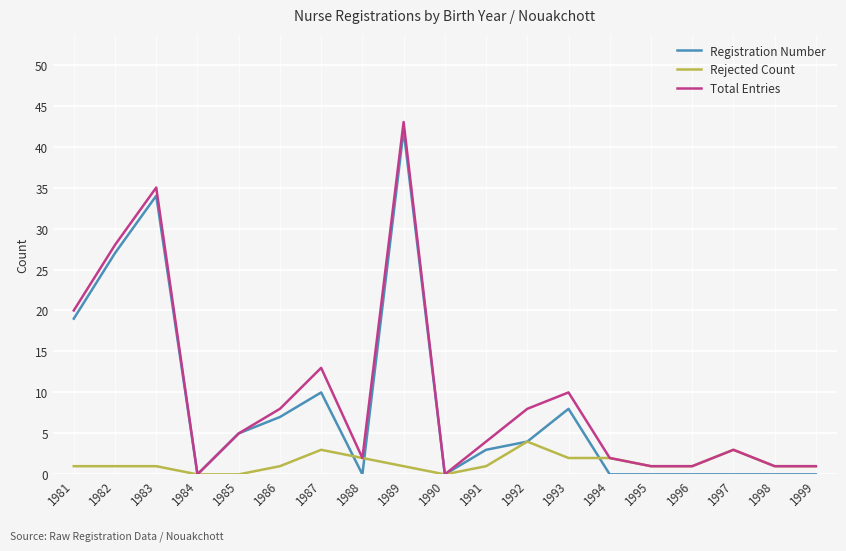

What is the difference between the maximum and minimum values in the Total Entries series?

43